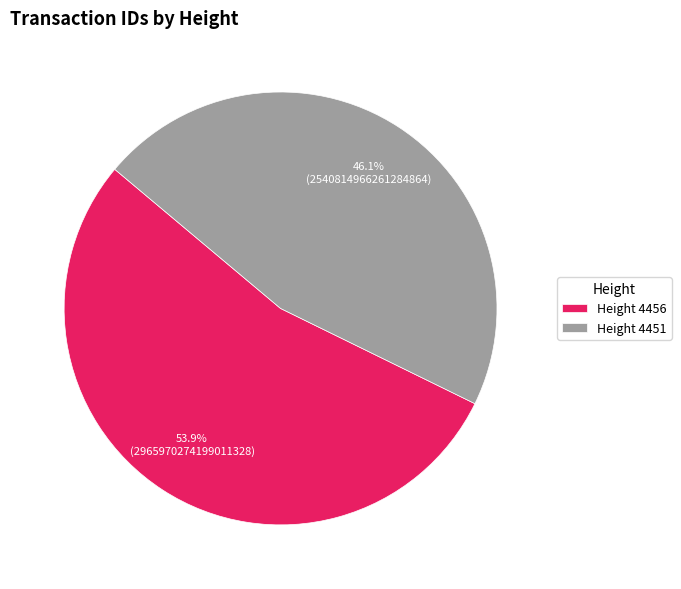

What portion of the pie excludes Height 4451?

53.9%